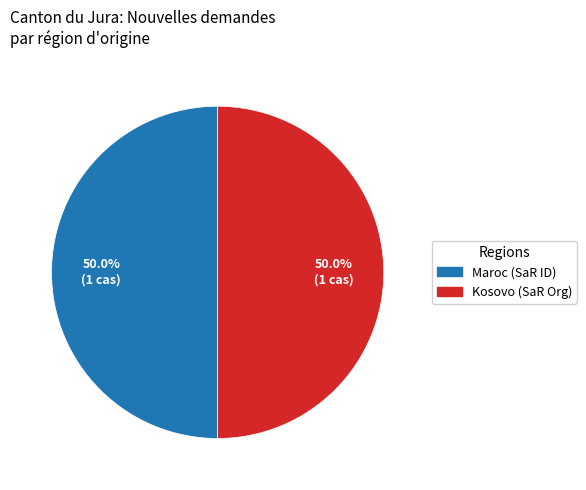

Do Maroc (SaR ID) and Kosovo (SaR Org) together represent more than half of the pie?

Yes